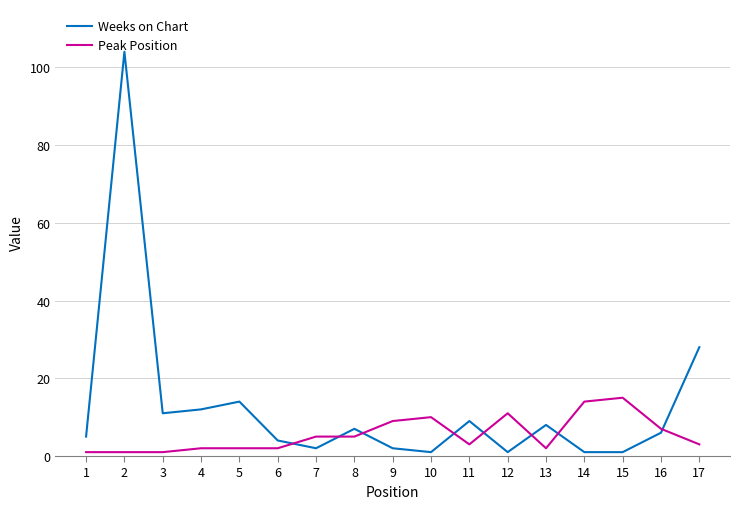

What value does the Peak Position series have at 9, to the nearest 10?

10